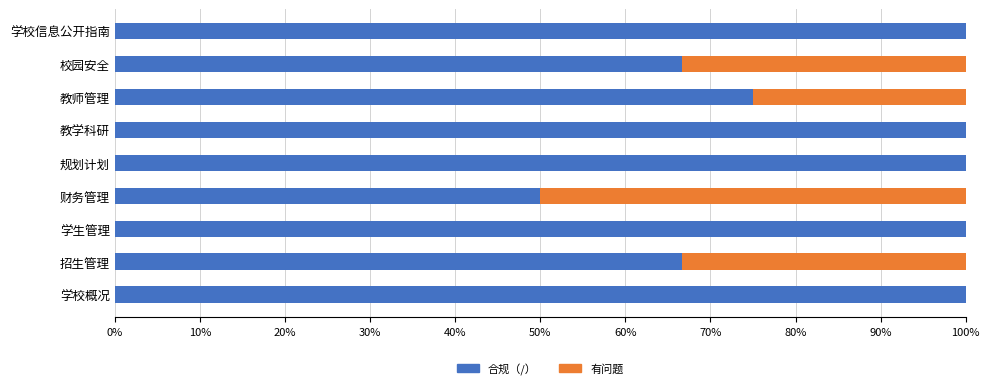

At which label is 合规（/） closest to 75?

教师管理